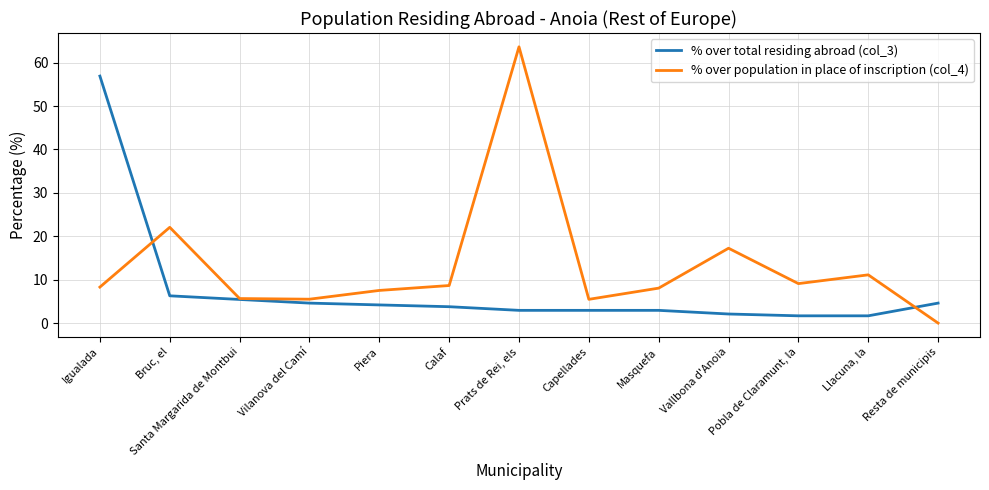

Rank the series by their maximum value, from highest to lowest.

% over population in place of inscription (col_4), % over total residing abroad (col_3)